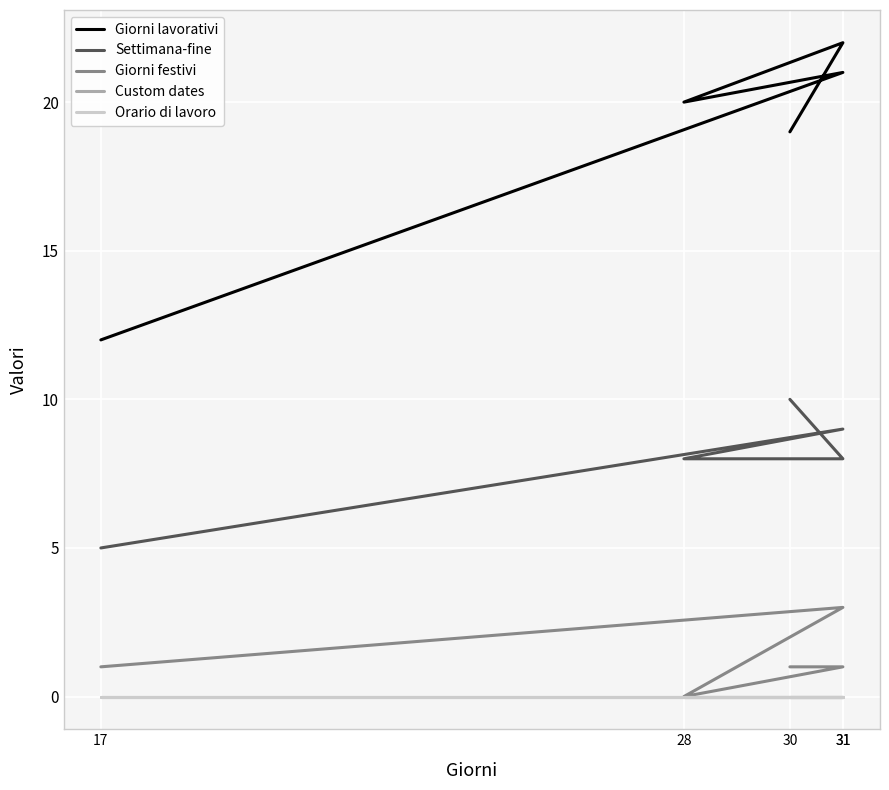

Which series has the largest total across all categories?

Giorni lavorativi